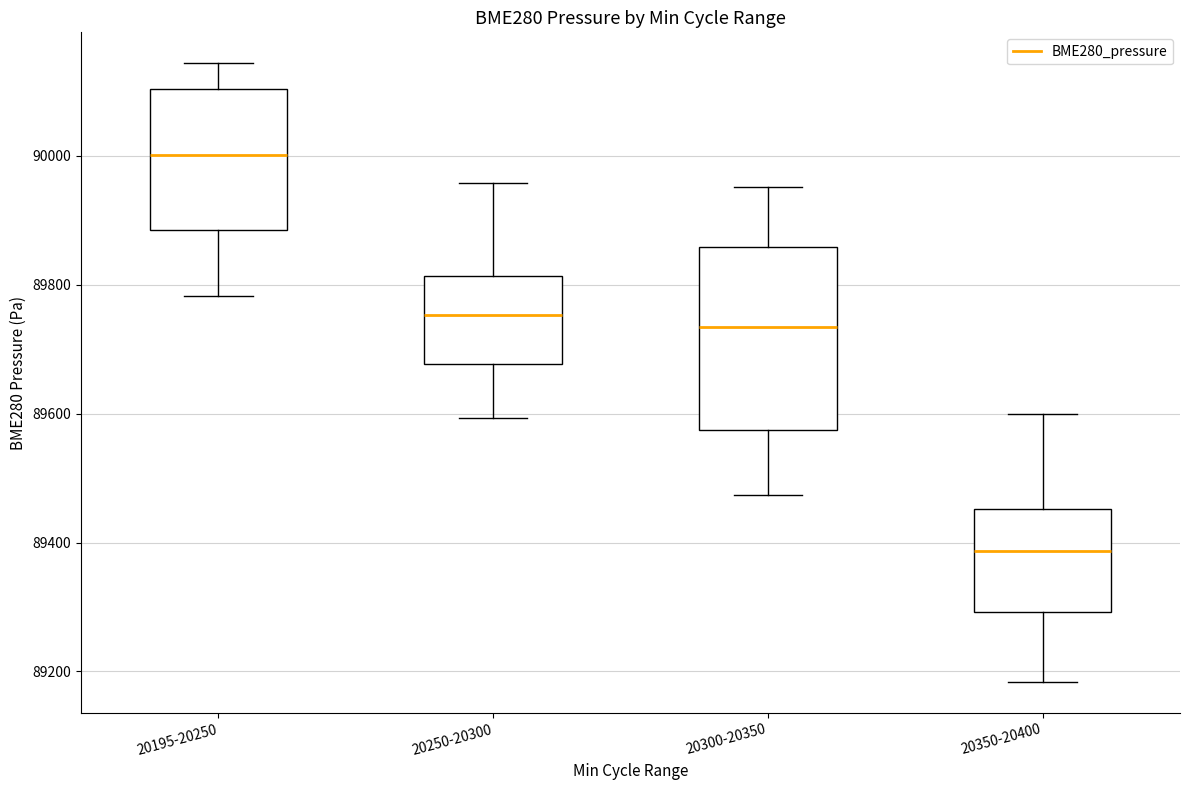

Reading left to right, read every box against the y-axis: the position of its median line, the range the box covers, and the ends of its whiskers. The values are not printed on the chart, so give them approximately, as read against the axis.

20195-20250: median 90000, box 89880 to 90100, whiskers 89780 to 90140
20250-20300: median 89760, box 89680 to 89820, whiskers 89600 to 89960
20300-20350: median 89740, box 89580 to 89860, whiskers 89480 to 89960
20350-20400: median 89380, box 89300 to 89460, whiskers 89180 to 89600